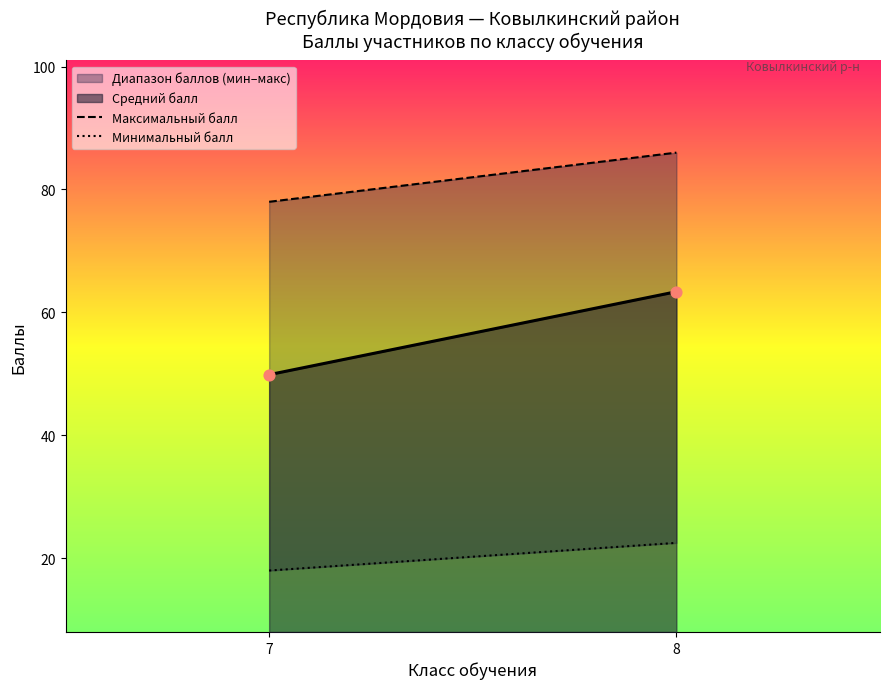

What Y value in the scatter plot is closest to 56?

49.9